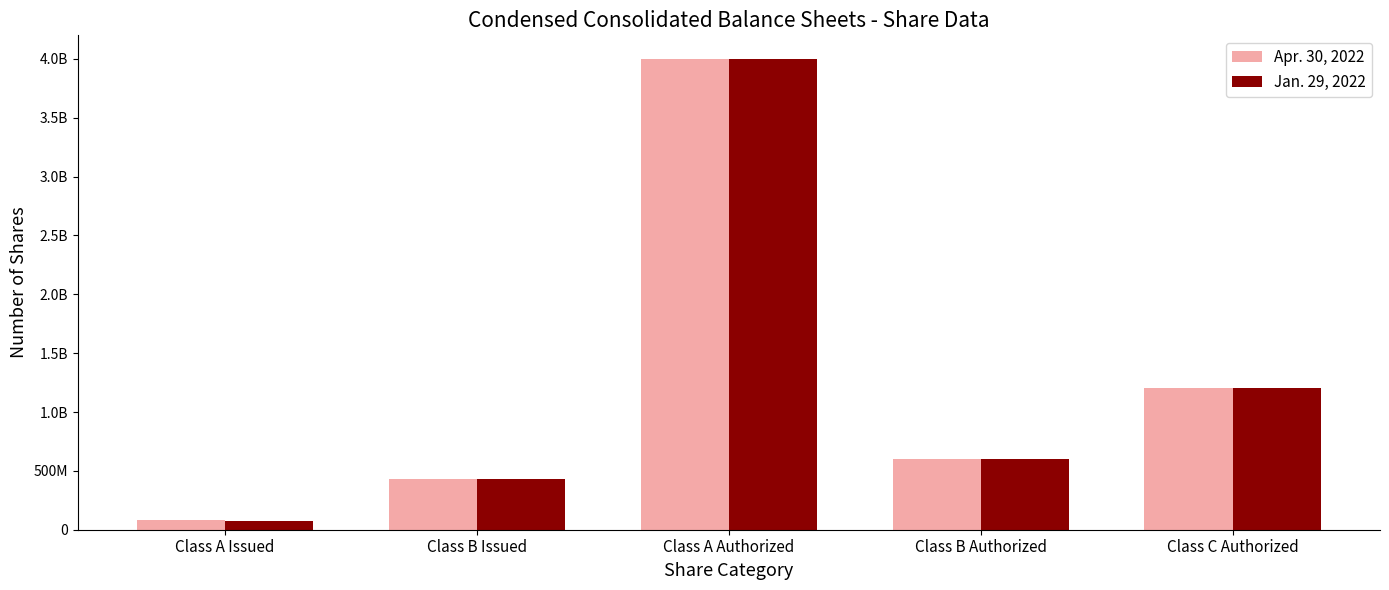

The value of Apr. 30, 2022 at Class A Issued is 30029427. True or false?

False